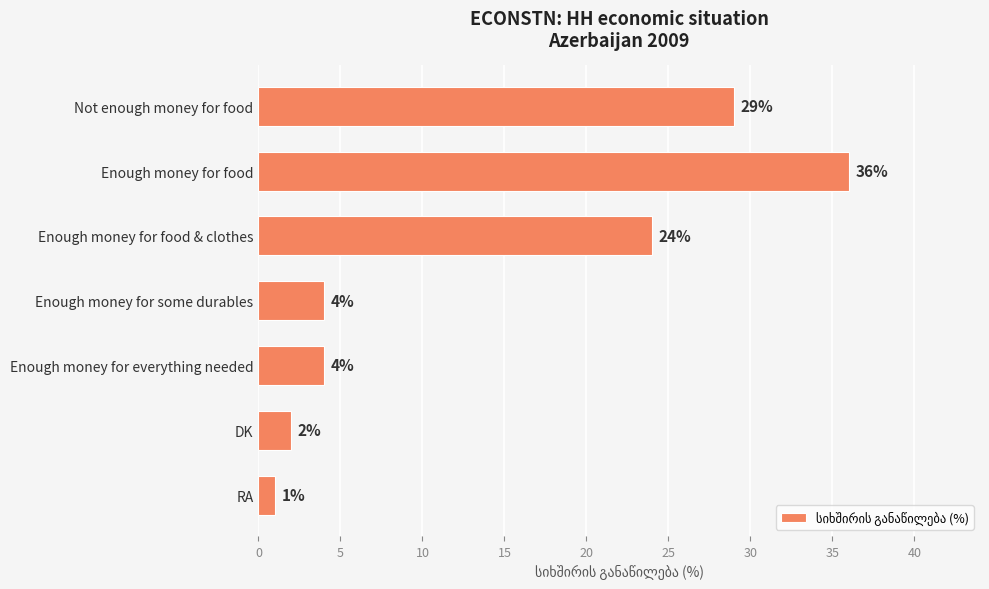

Count the number of data series in this chart.

1